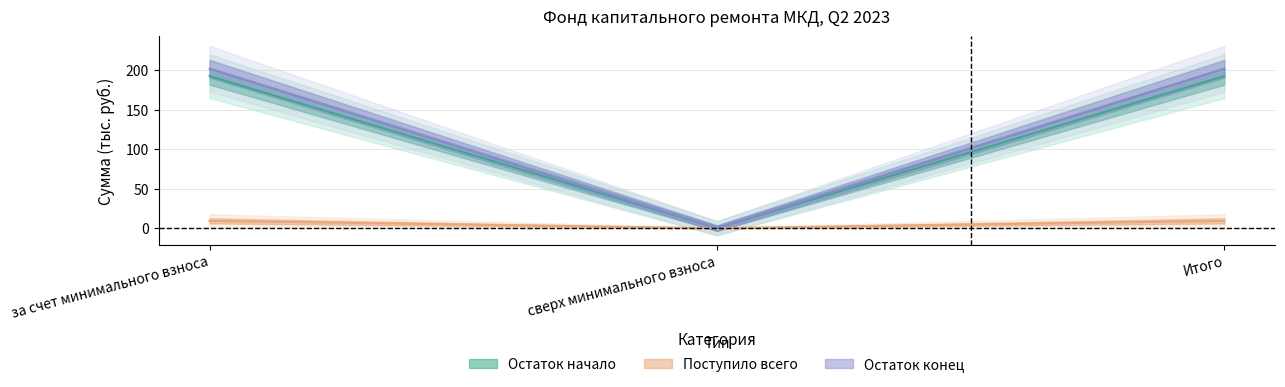

The Взносы series shows 0.0 at сверх минимального взноса. True or false?

True